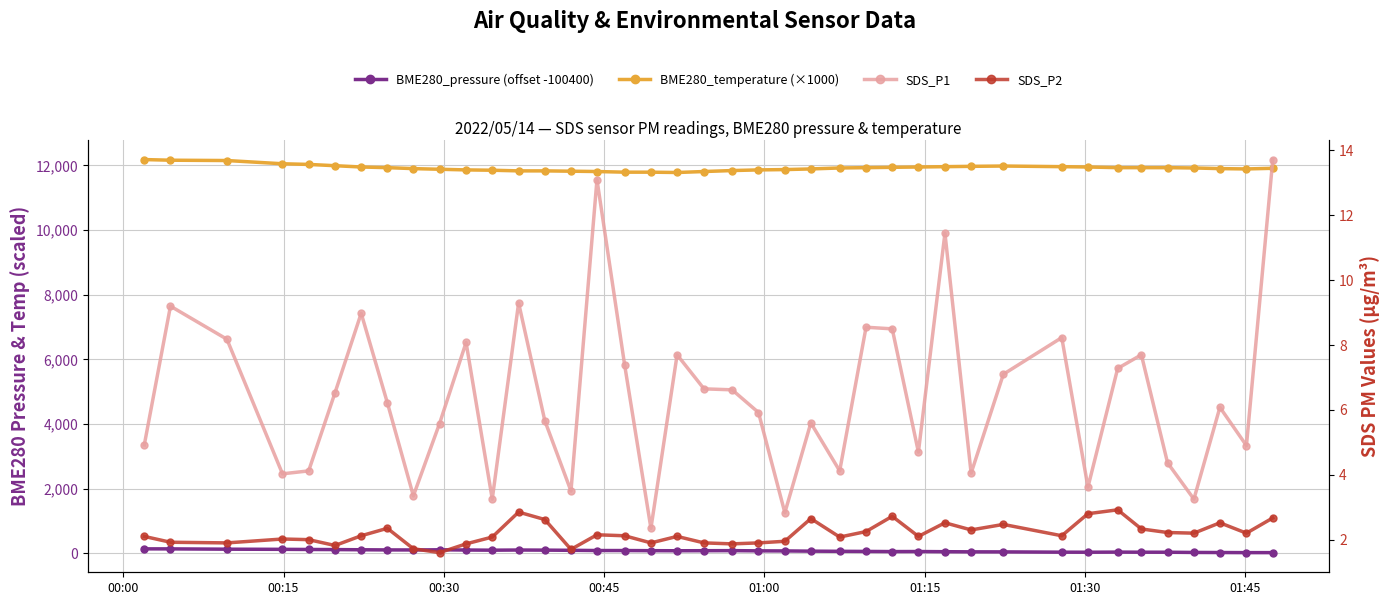

What is the greatest value displayed?

12180.0